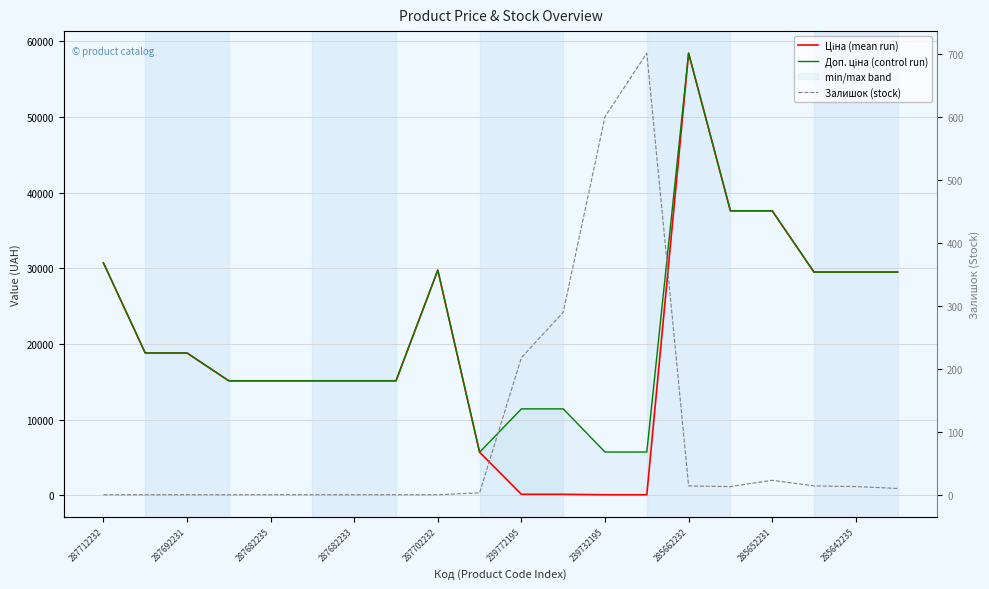

Reading left to right, transcribe all the data shown in this chart.

Ціна (mean run): 30717.1	18796.8	18796.8	15120.0	15120.0	15120.0	15120.0	15120.0	29747.2	5673.8	114.1	114.1	57.0	57.0	58426.5	37593.6	37593.6	29491.5	29491.5	29491.5
Доп. ціна (control run): 30717.1	18796.8	18796.8	15120.0	15120.0	15120.0	15120.0	15120.0	29747.2	5673.8	11410.0	11410.0	5705.0	5705.0	58426.5	37593.6	37593.6	29491.5	29491.5	29491.5
Залишок (stock): 0.0	0.0	0.0	0.0	0.0	0.0	0.0	0.0	0.0	3.0	218.0	290.0	601.0	702.0	14.0	13.0	23.0	14.0	13.0	10.0